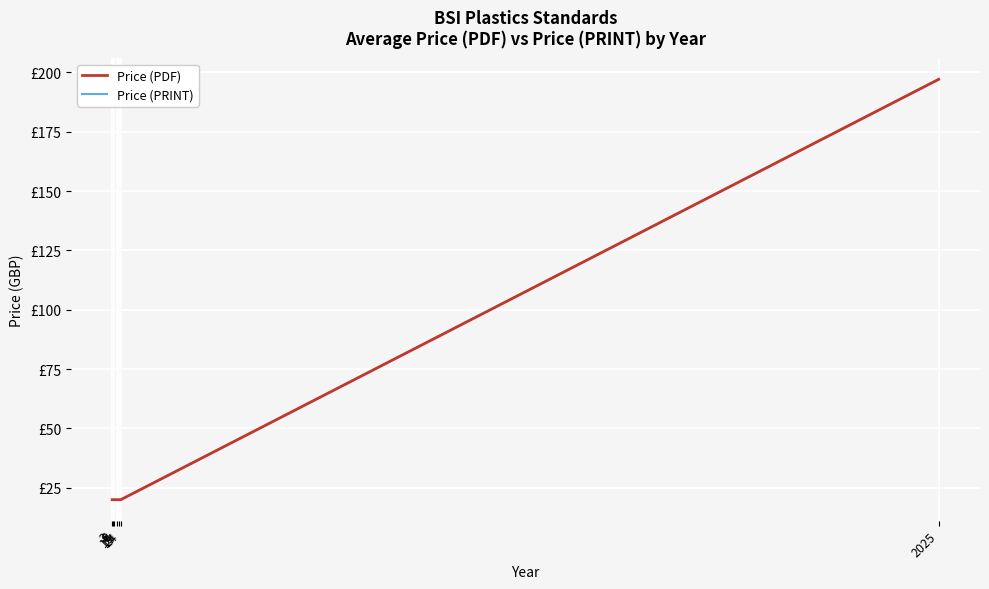

At how many categories does at least one series exceed 164?

1